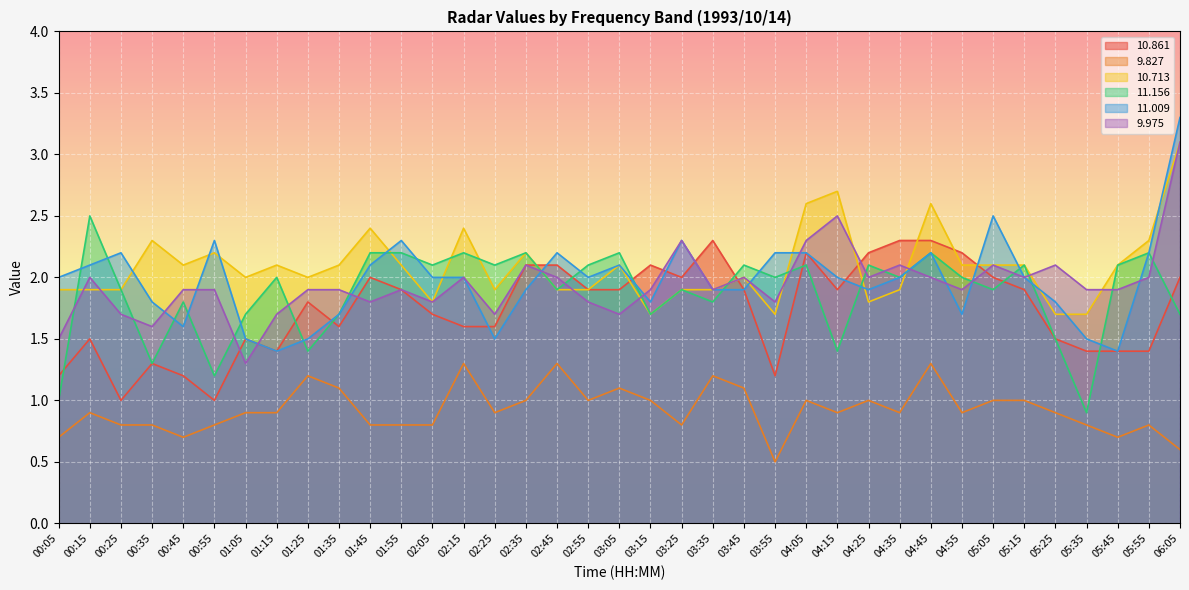

Which series has the largest total across all categories?

10.713